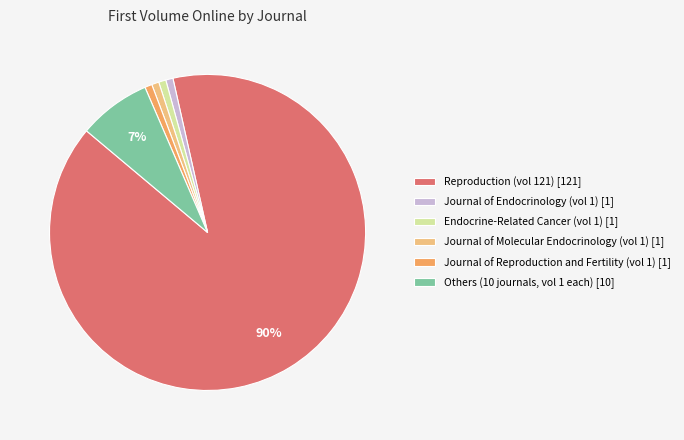

Do Endocrine-Related Cancer (vol 1) [1] and Journal of Endocrinology (vol 1) [1] together represent more than half of the pie?

No